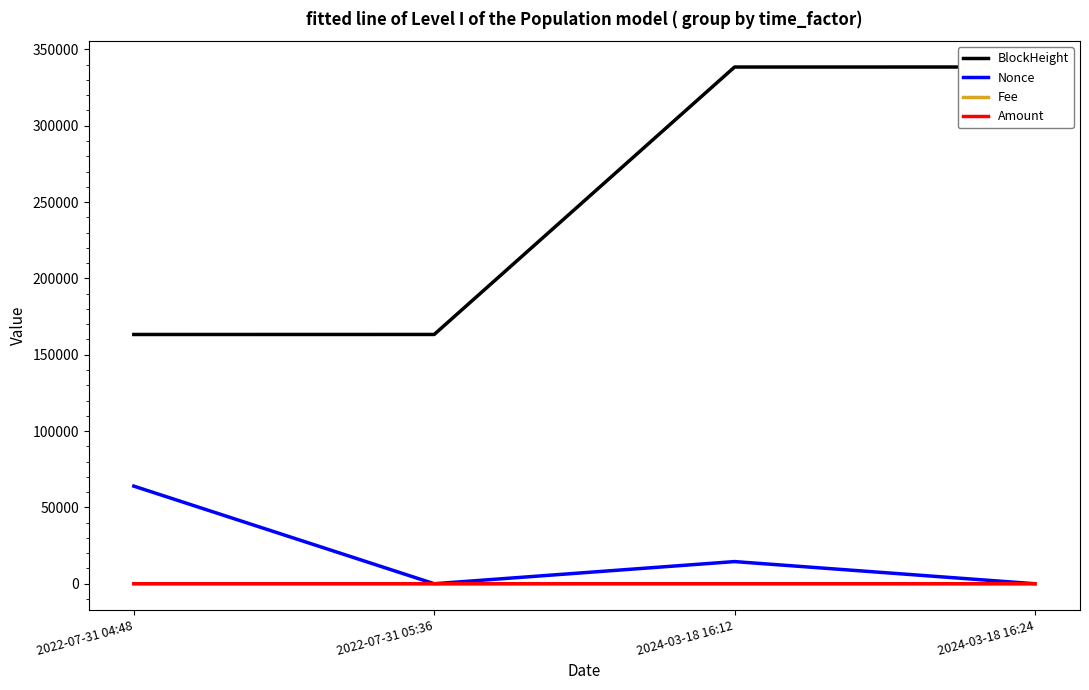

Which series changed the most between 2022-07-31 04:48 and 2022-07-31 05:36?

Nonce